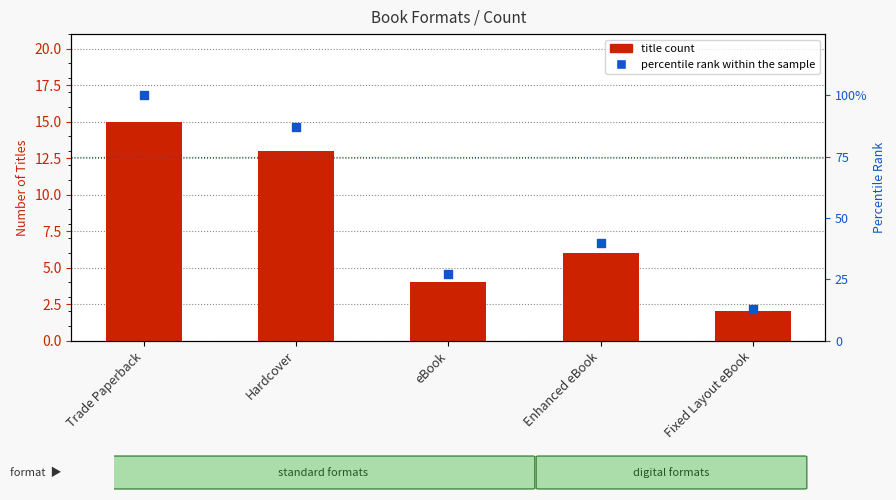

What is the total value across all series at Enhanced eBook?

46